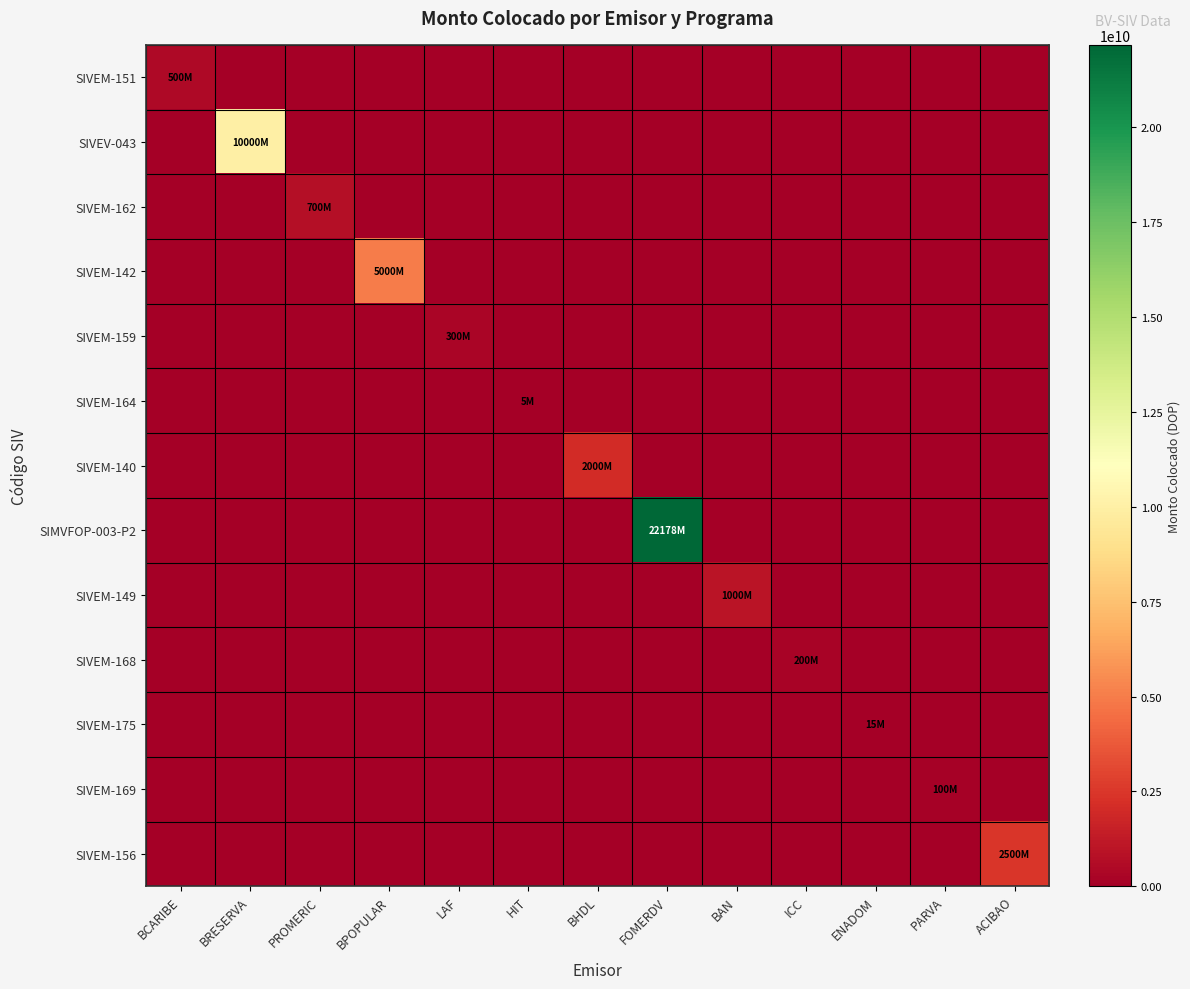

At which category does the chart reach its peak across all series?

FOMERDV